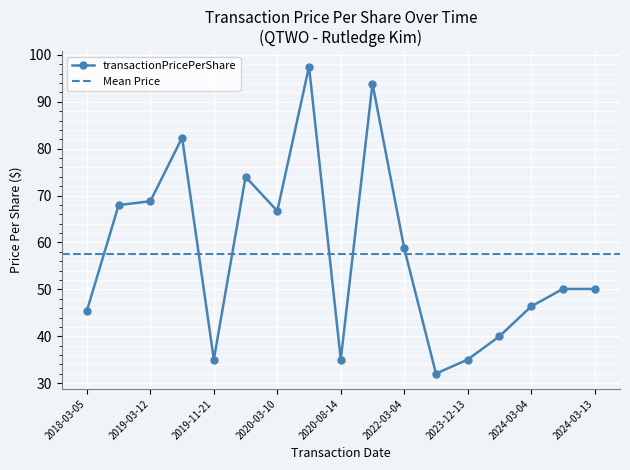

What is the lowest value of the transactionPricePerShare series?

32.1